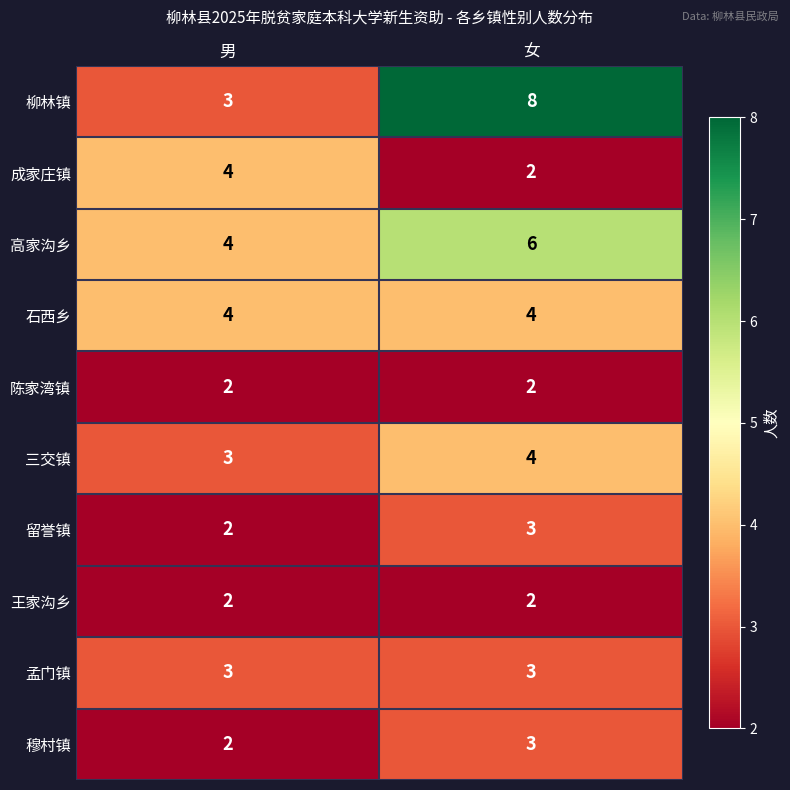

Which series changed the most between 男 and 女?

柳林镇